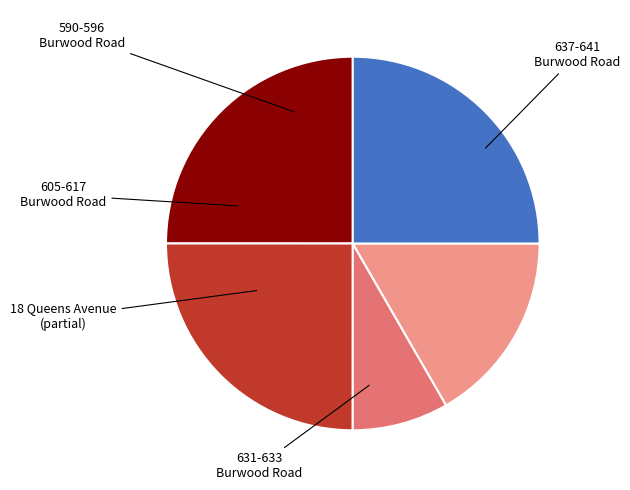

Is there any slice that represents more than half of the pie?

No